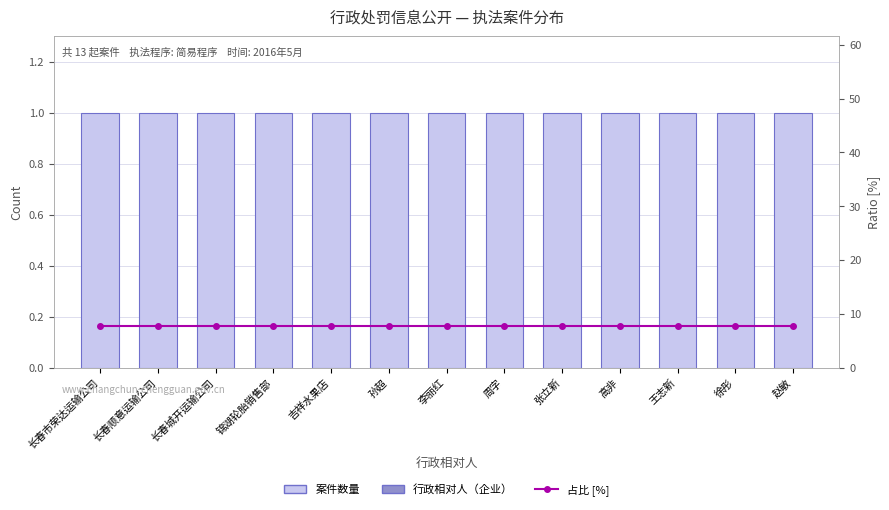

What are all the series names shown in the legend?

案件数量, 占比 [%]